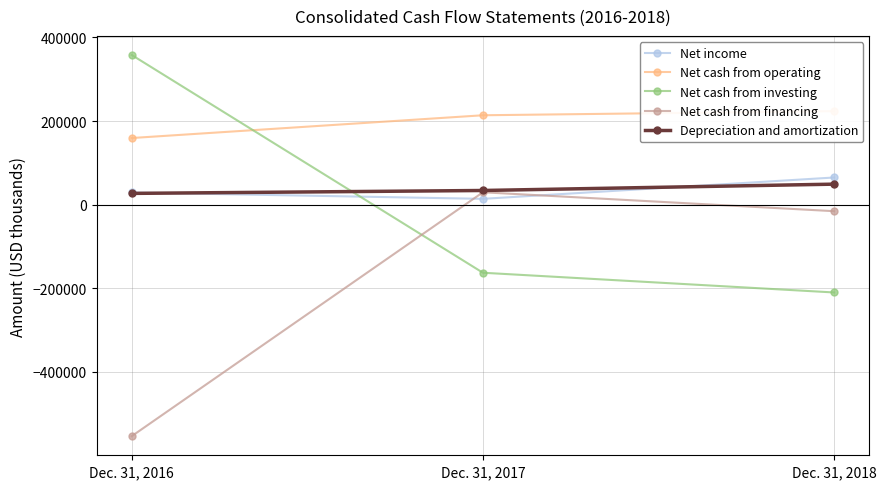

Which label corresponds to the smallest value in the chart?

Dec. 31, 2016